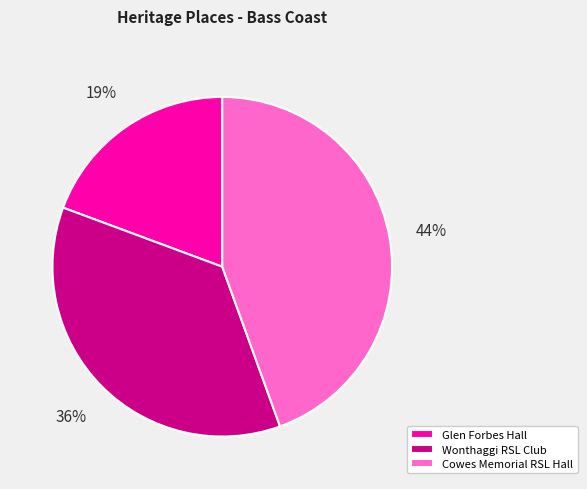

Which slice is the largest?

Cowes Memorial RSL Hall